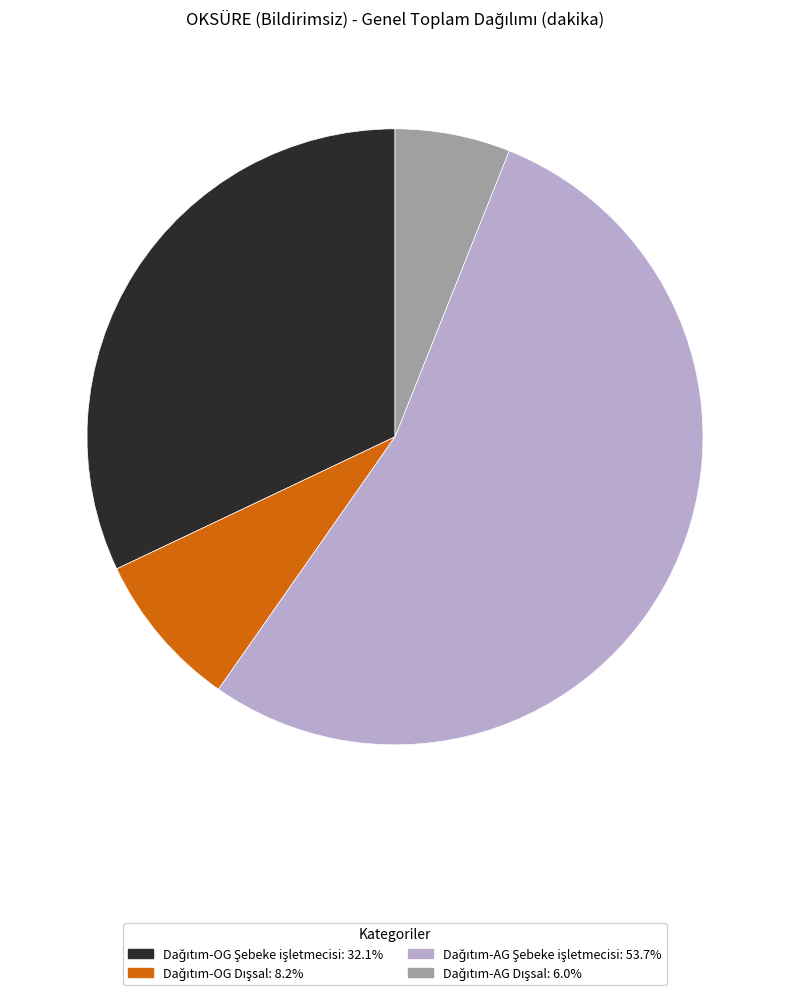

Does any single category account for the majority?

Yes